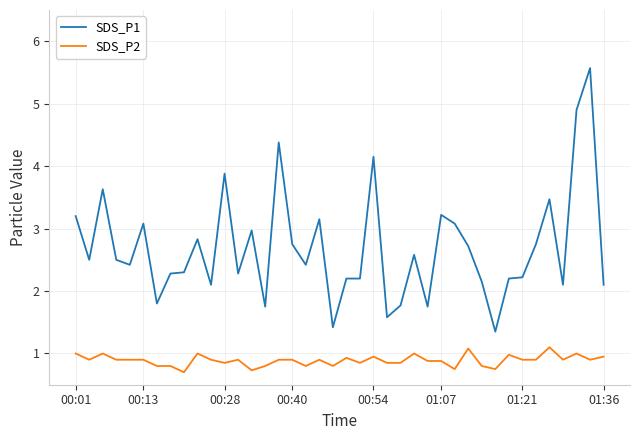

Rank the series by their maximum value, from lowest to highest.

SDS_P2, SDS_P1